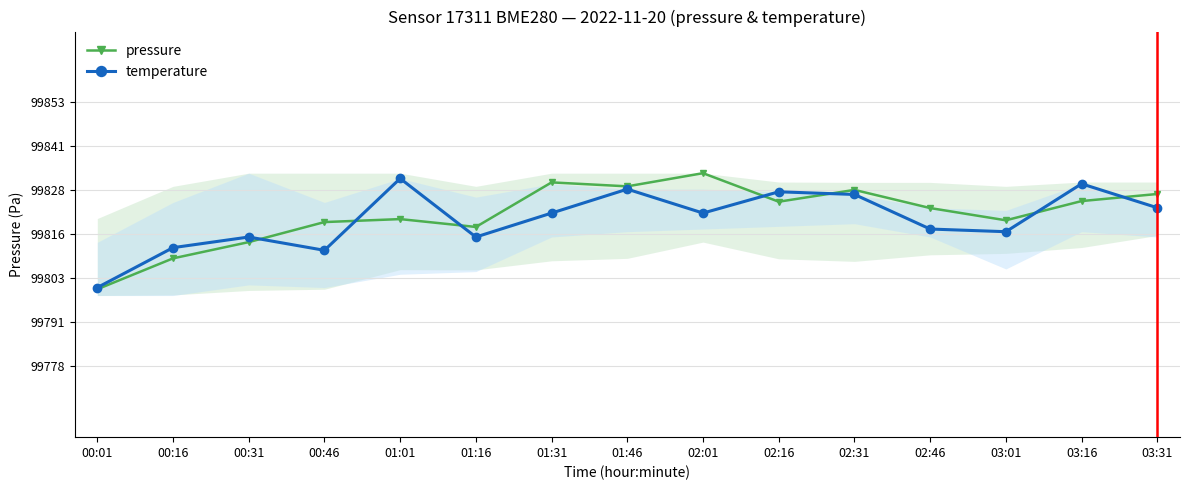

What is the difference between the pressure values at 00:16 and 01:01?

11.1